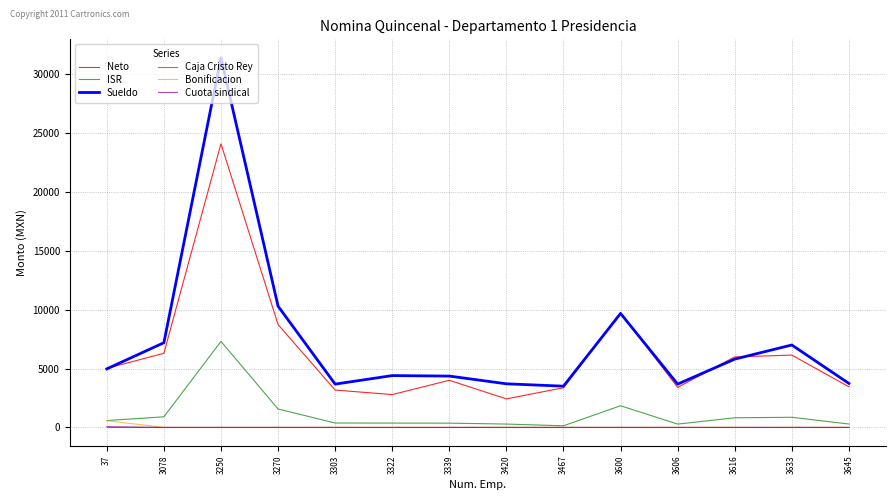

How many lines are shown in the chart?

6